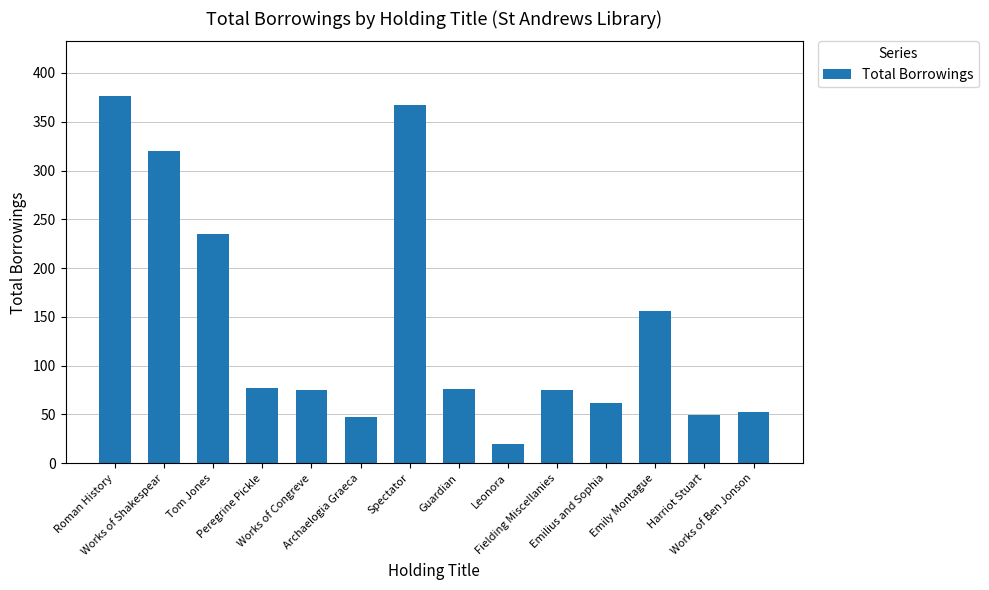

What is the maximum value shown in the chart?

376